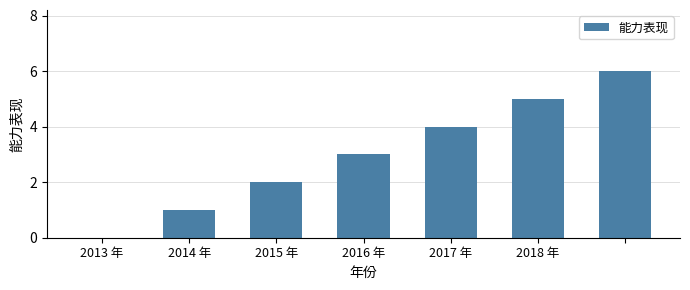

What is the maximum value shown in the chart?

6